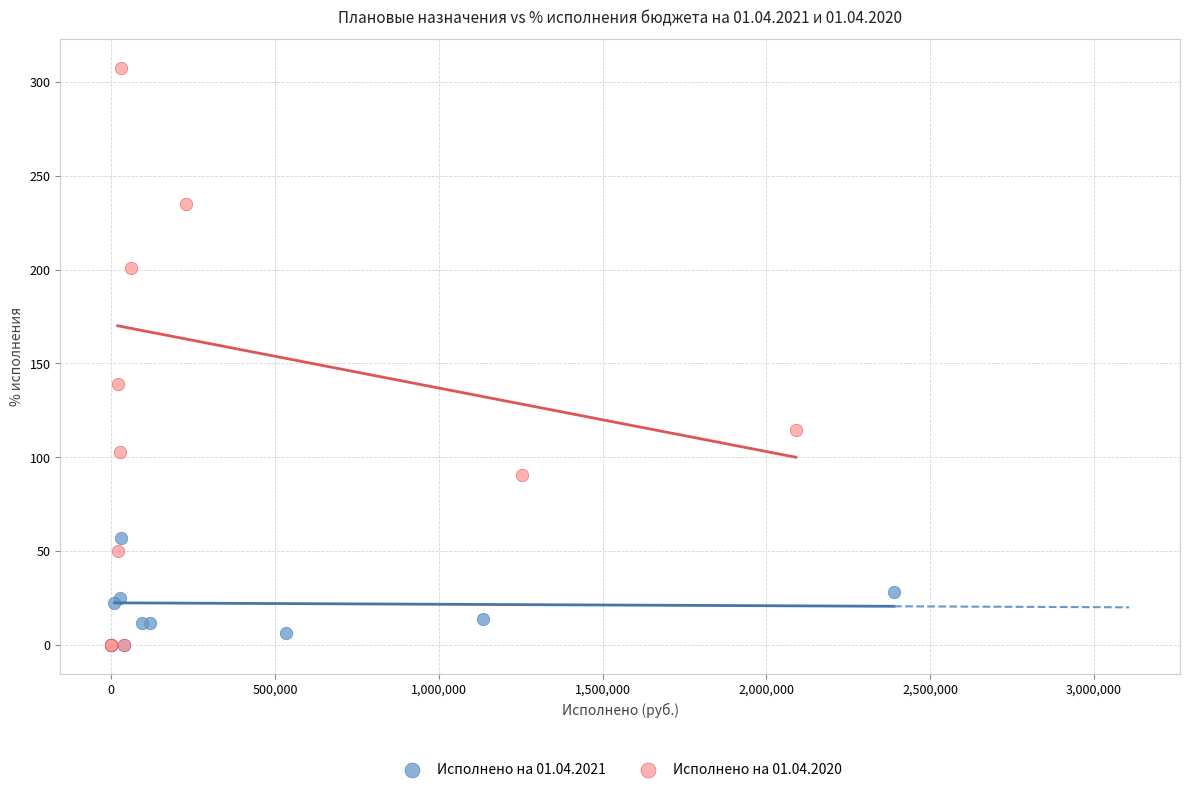

Which series contains the highest Y value?

Исполнено на 01.04.2020